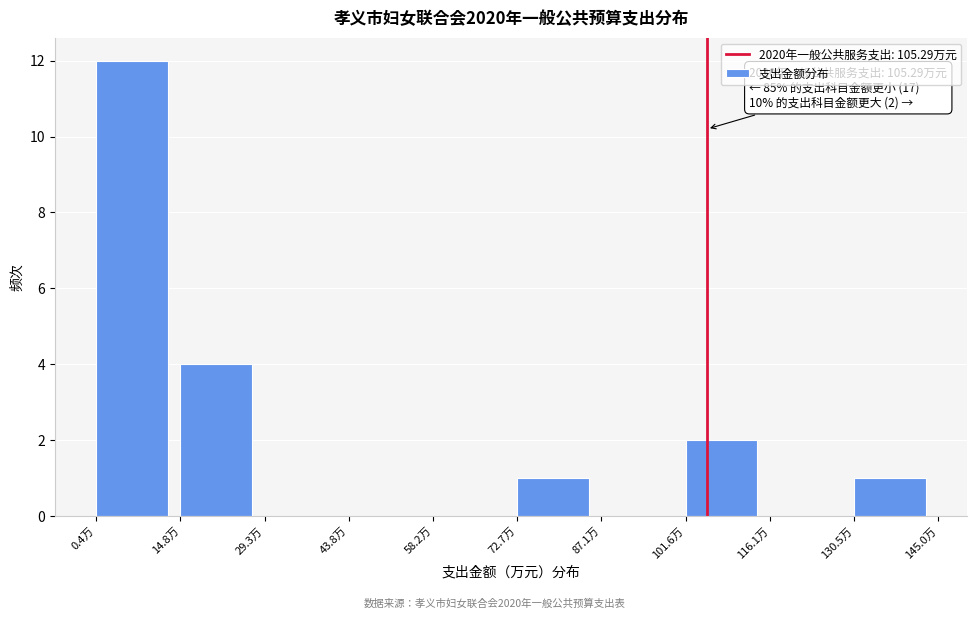

Over which range of the x-axis is the bar tallest?

0 to 14